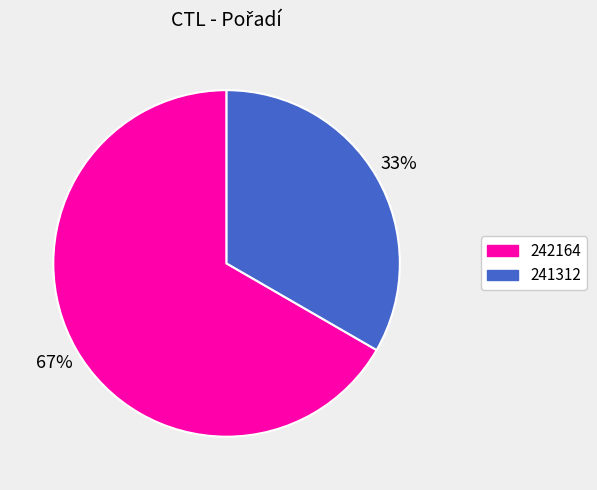

To the nearest percent, what is the combined percentage of 242164 and 241312?

100%